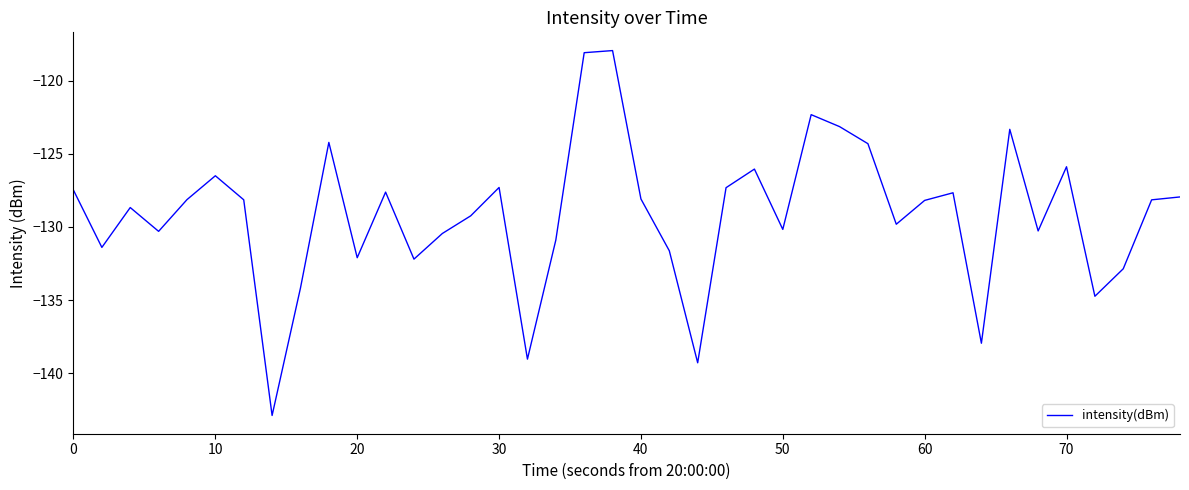

What is the minimum value shown in the chart?

-142.9